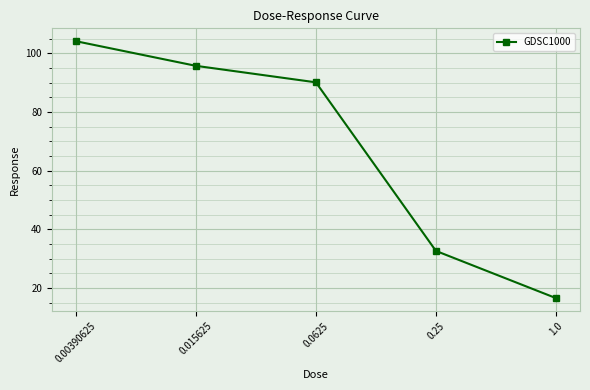

List the labels in order of value, largest first.

0.00390625, 0.015625, 0.0625, 0.25, 1.0